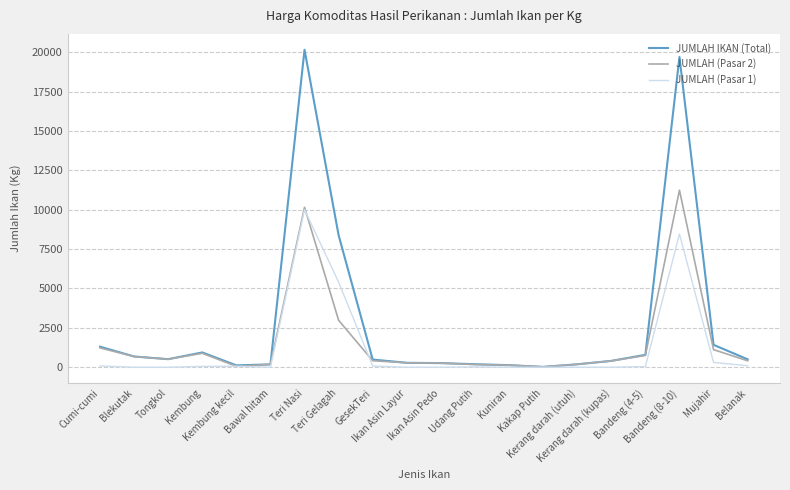

What is the maximum value shown in the chart?

20155